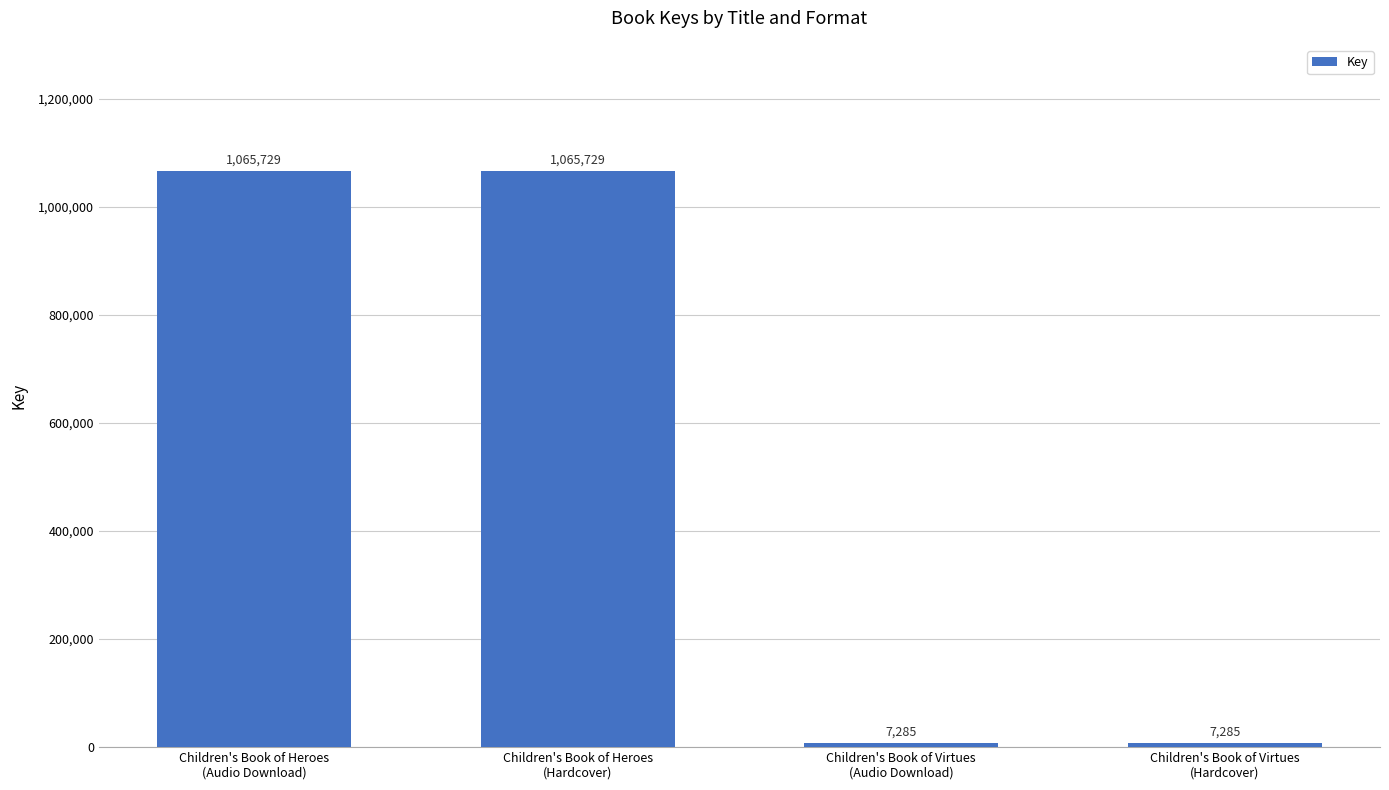

What is the value of the 3rd bar from the left?

7285